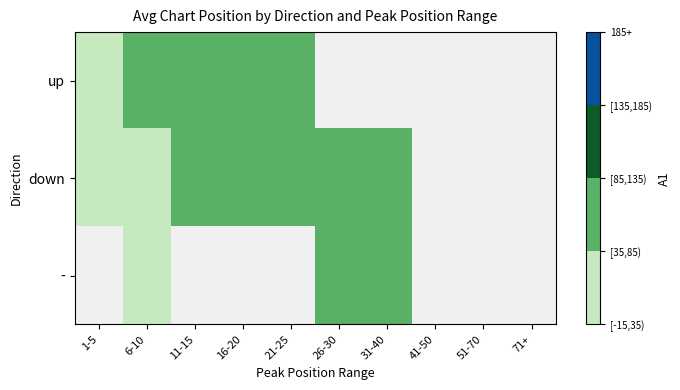

How many values in the - series exceed 27?

2